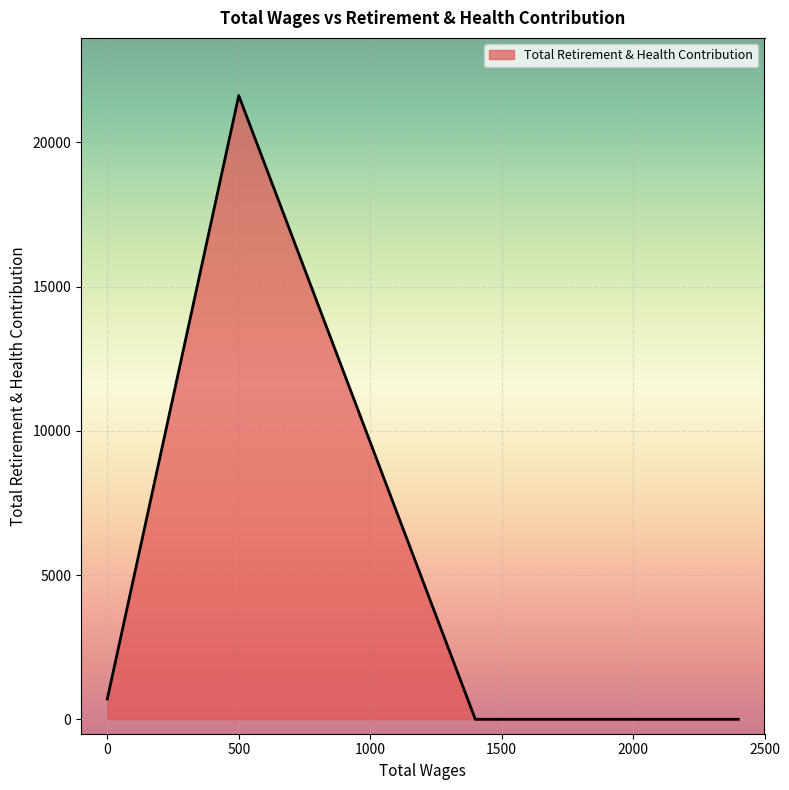

What is the maximum value shown in the chart?

21626